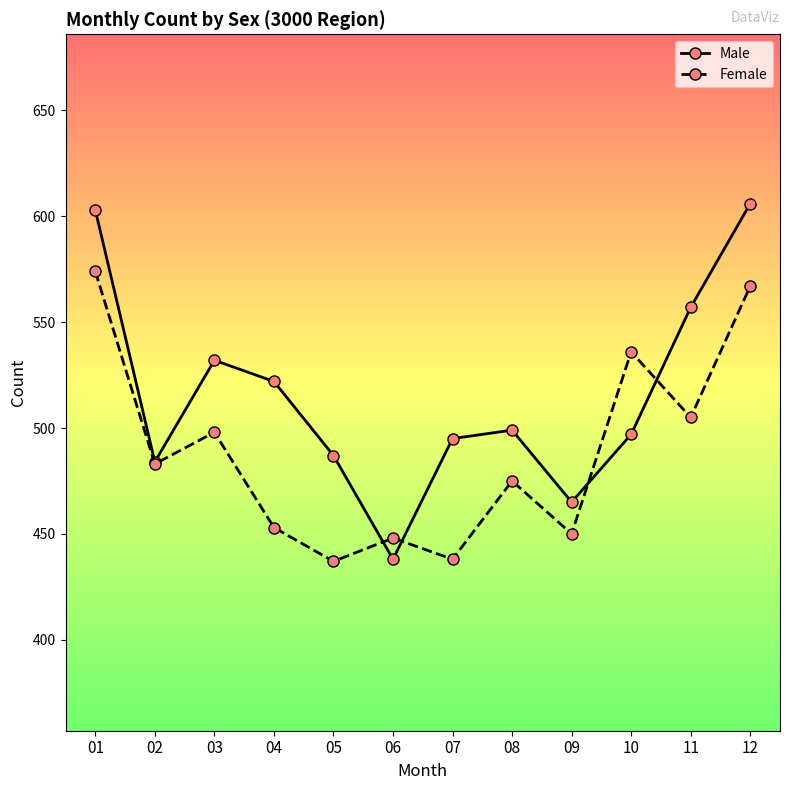

The Female series shows 574 at 01. True or false?

True